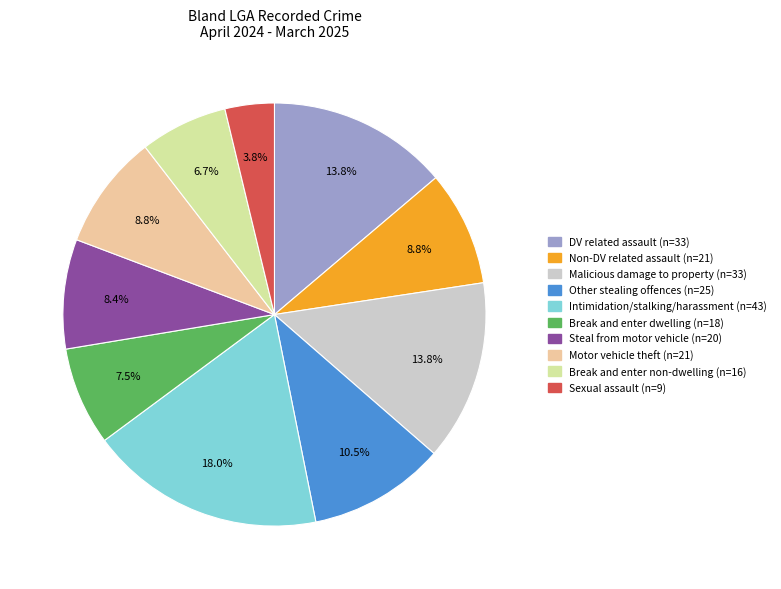

Is there a majority slice in this chart?

No